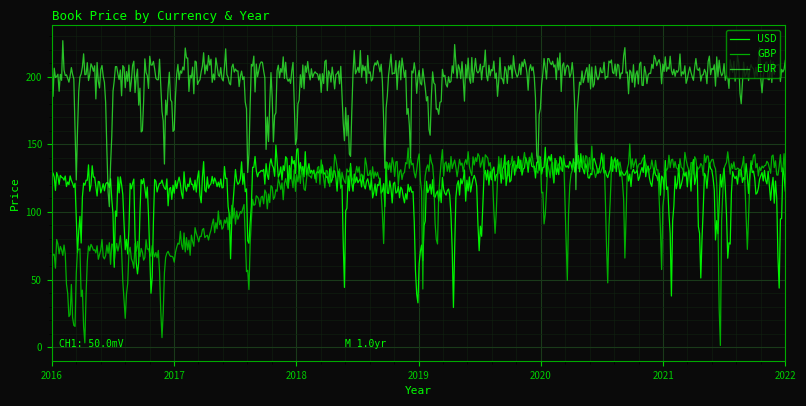

True or false: GBP and USD cross at least once.

True